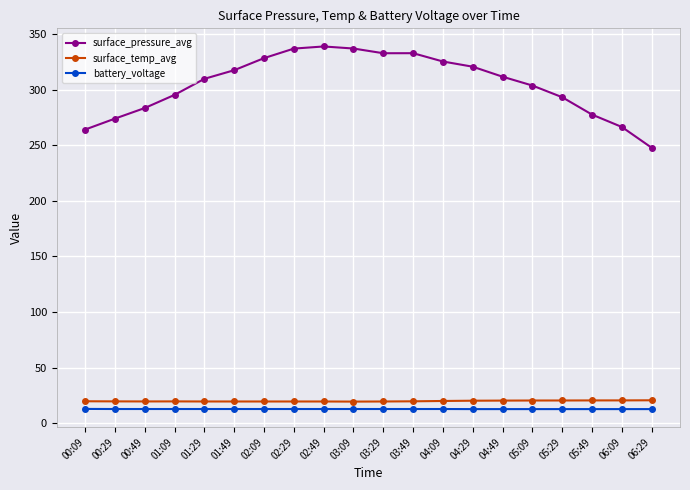

The value of surface_pressure_avg at 01:49 is 99.2. True or false?

False